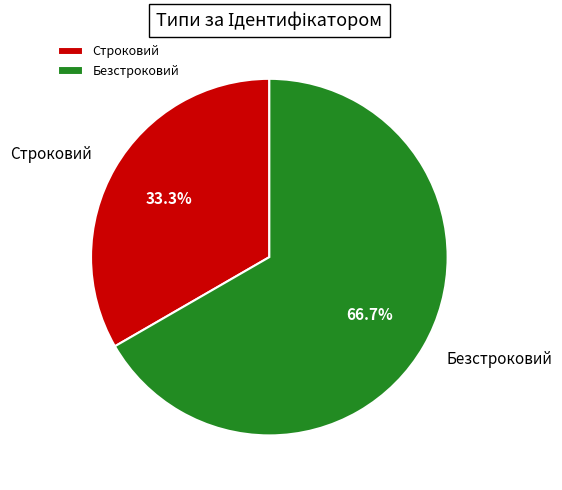

To the nearest percent, what portion does Безстроковий represent?

67%